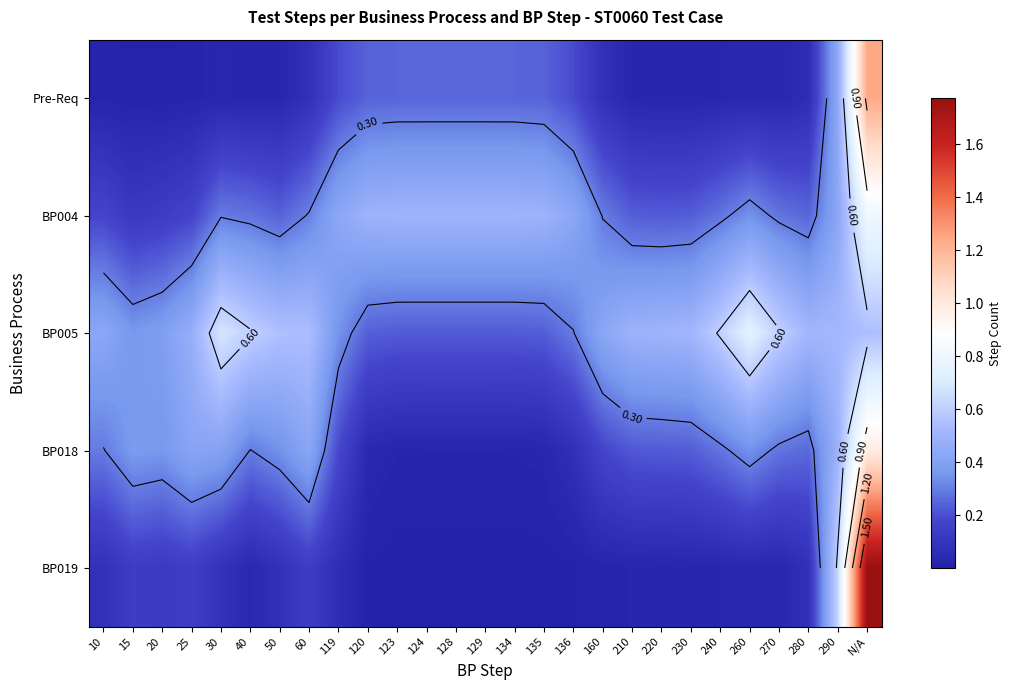

The Pre-Req series shows 0.2 at 136. True or false?

True